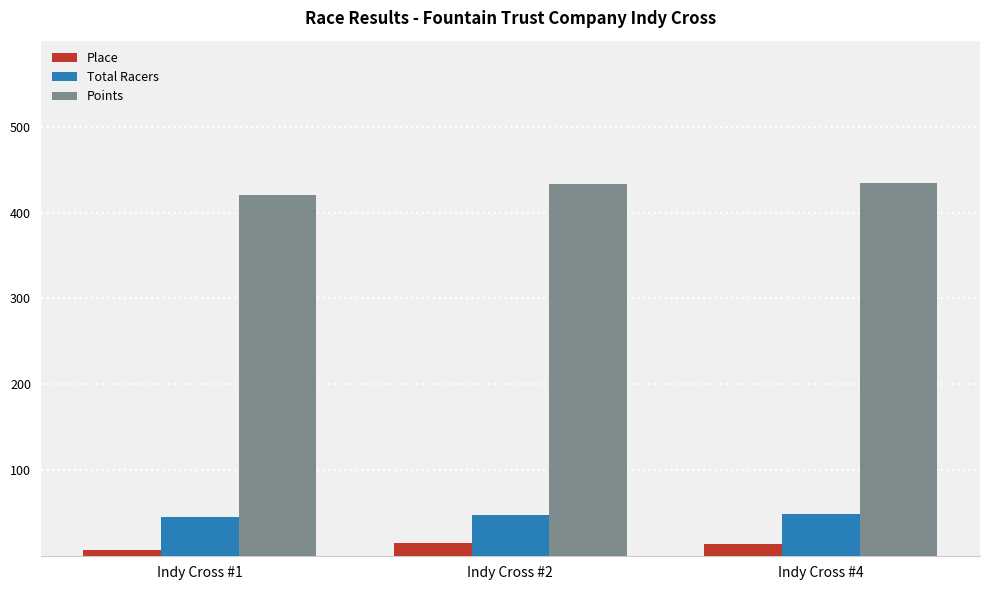

How many bars are there in each group?

3